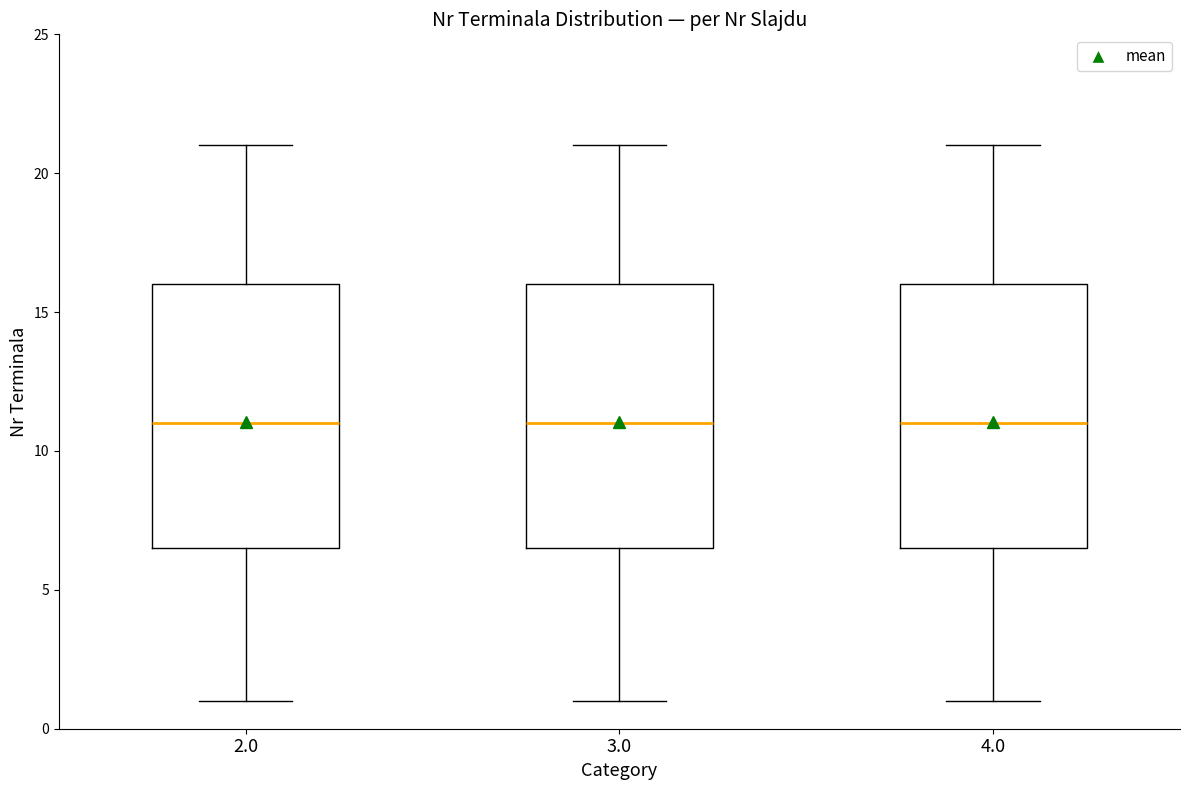

Where does the upper whisker of the box at x = 2.0 end on the y-axis? The values are not printed on the chart, so give them approximately, as read against the axis.

21.0